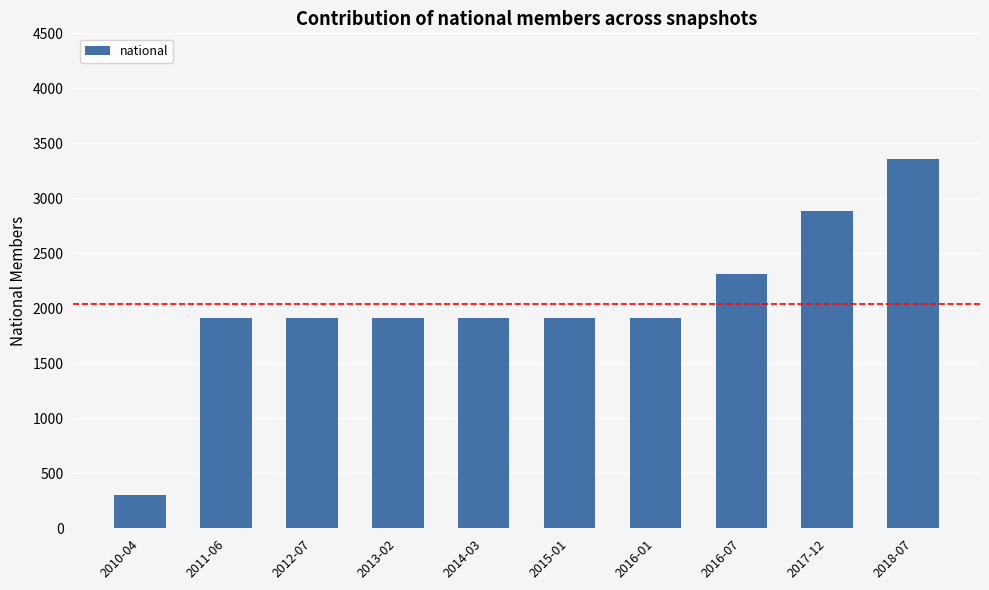

Are the bars horizontal?

No